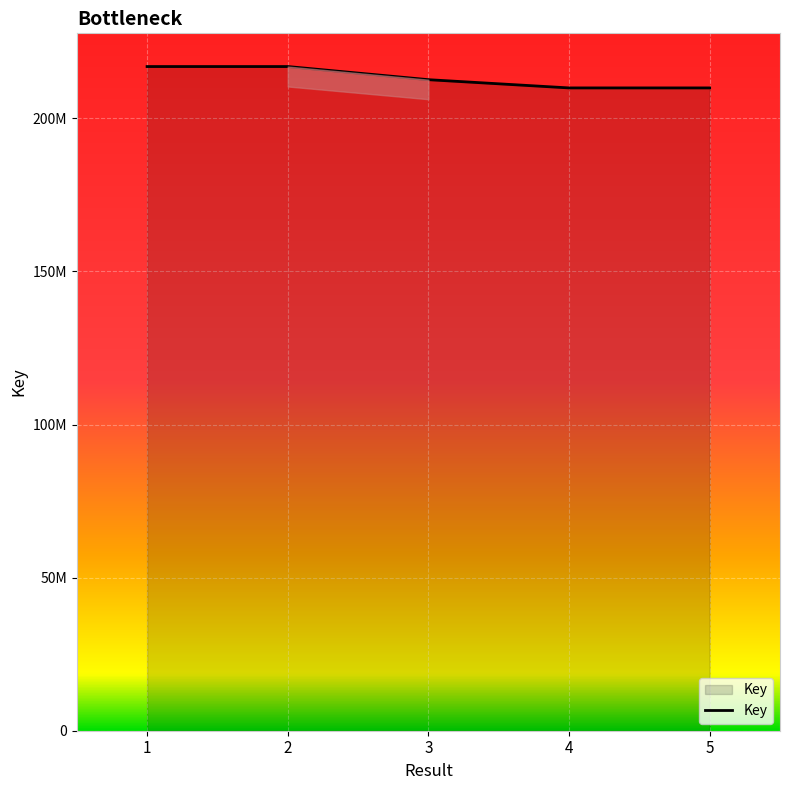

Reading right to left, transcribe all the data shown in this chart.

5=209962924	4=209962552	3=212650917	2=216944371	1=216944211